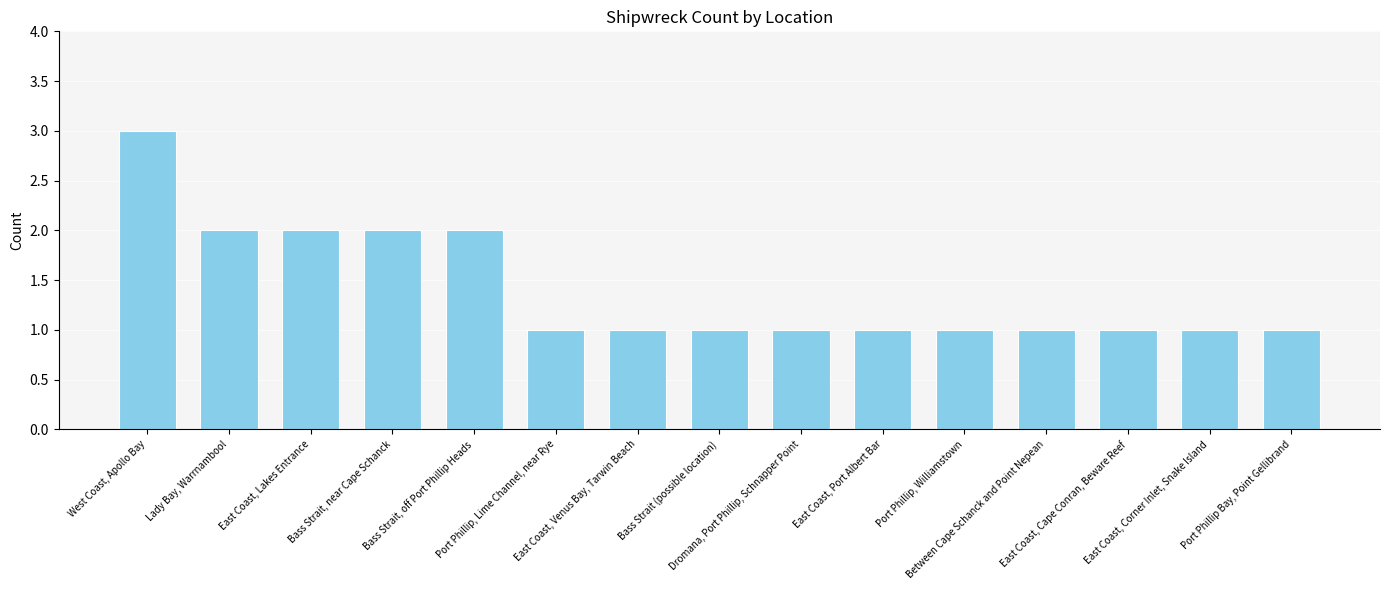

Reading left to right, extract all data points from this chart.

3	2	2	2	2	1	1	1	1	1	1	1	1	1	1